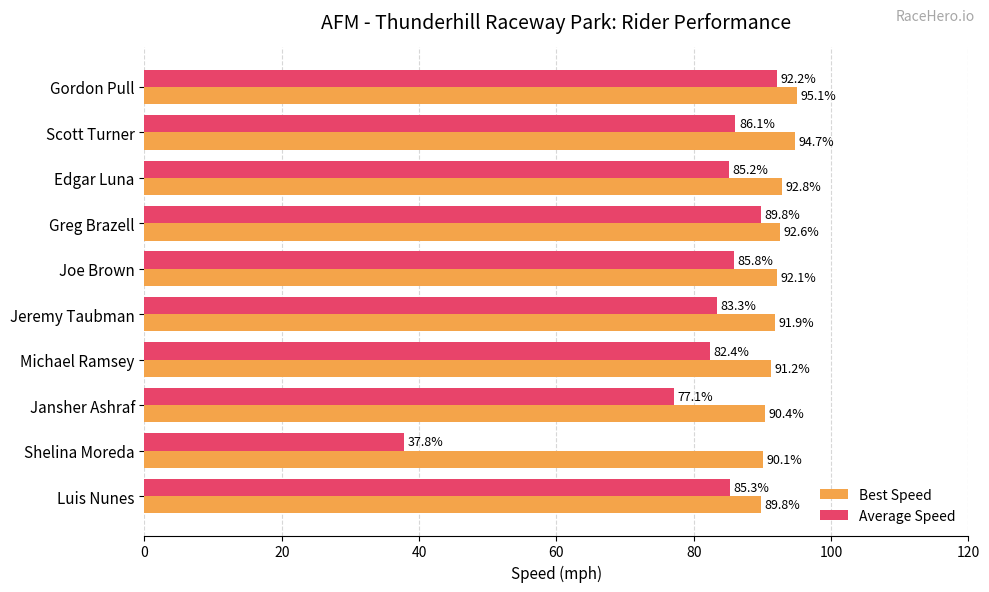

Count the number of data series in this chart.

2